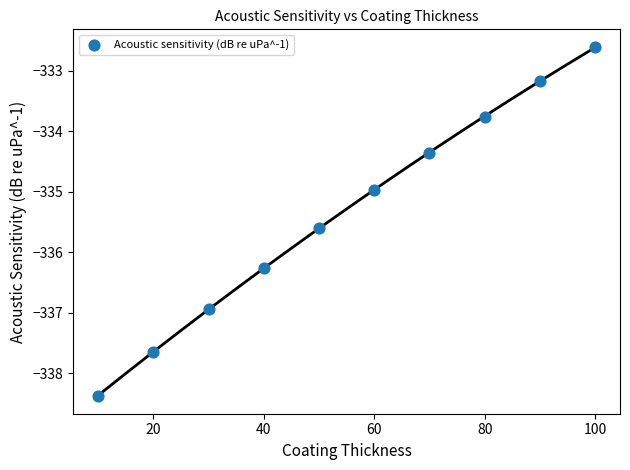

What is the average Y value?

-335.4